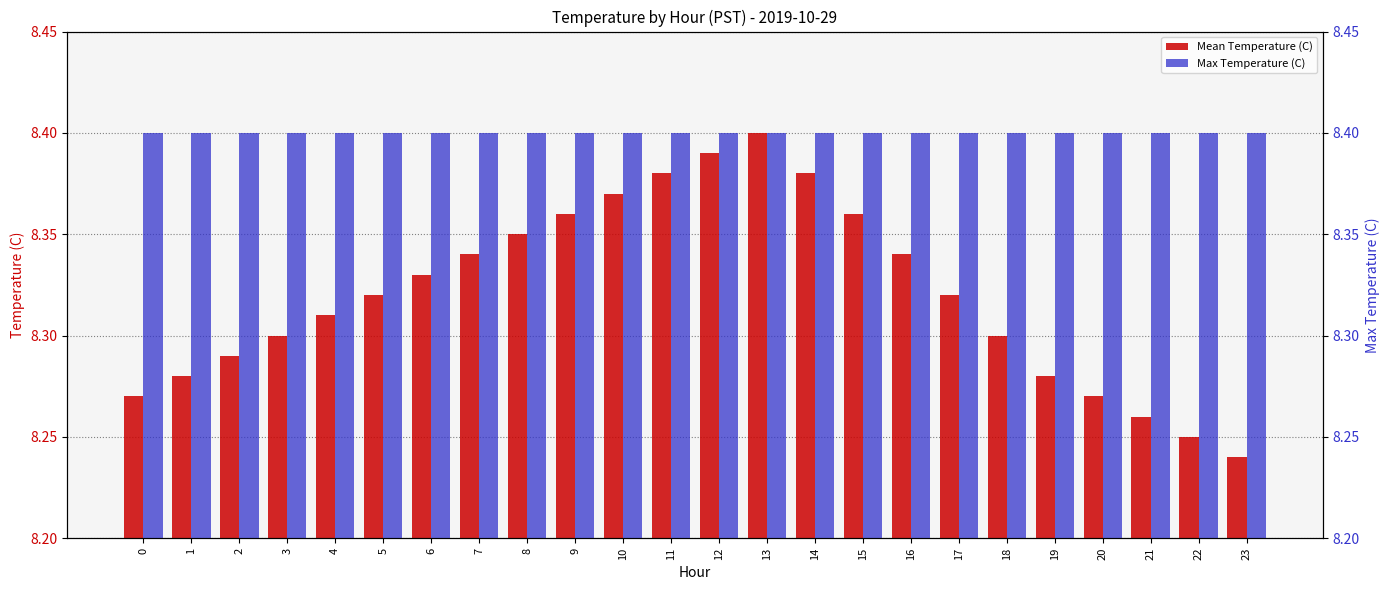

At how many categories does at least one series exceed 8?

24